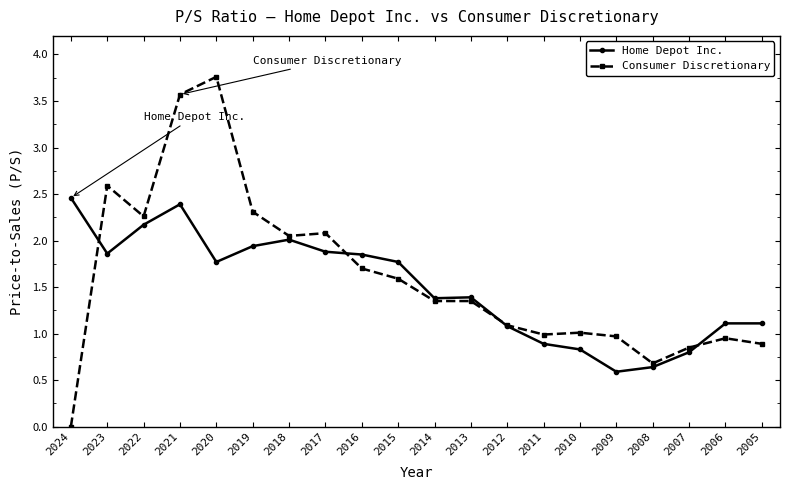

True or false: Consumer Discretionary has more than 2 points higher than both neighbors.

True